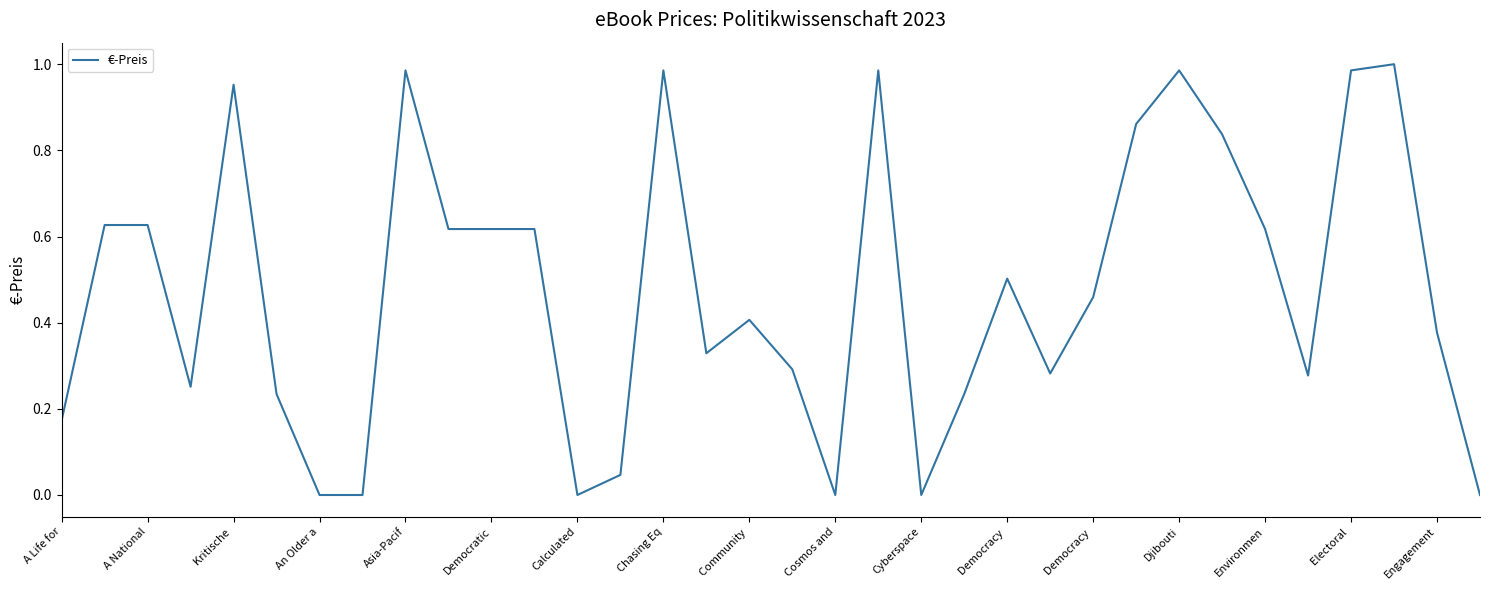

Does the chart have visible grid lines?

No